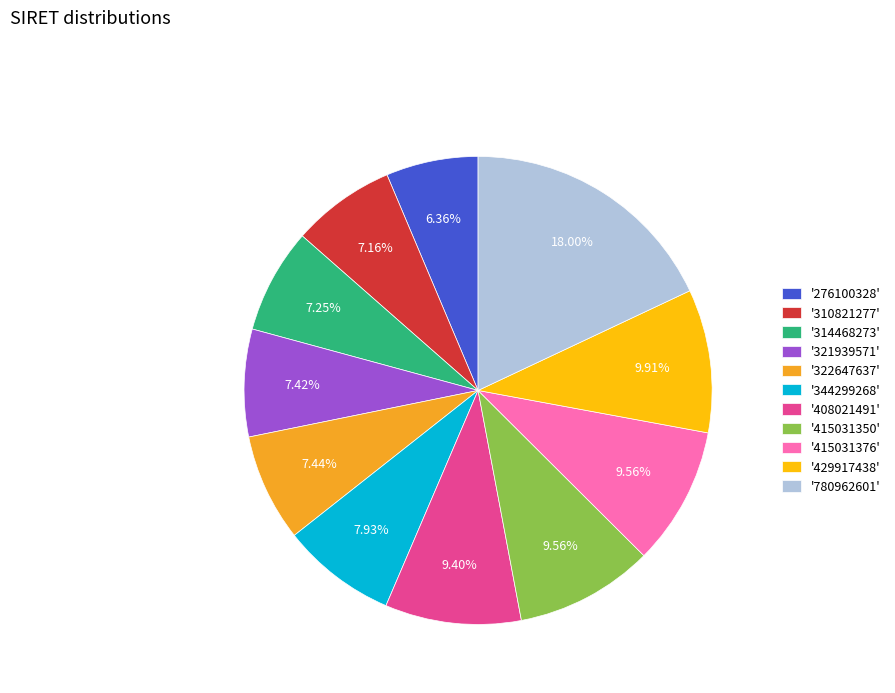

Does '344299268' represent more than half of the total?

No